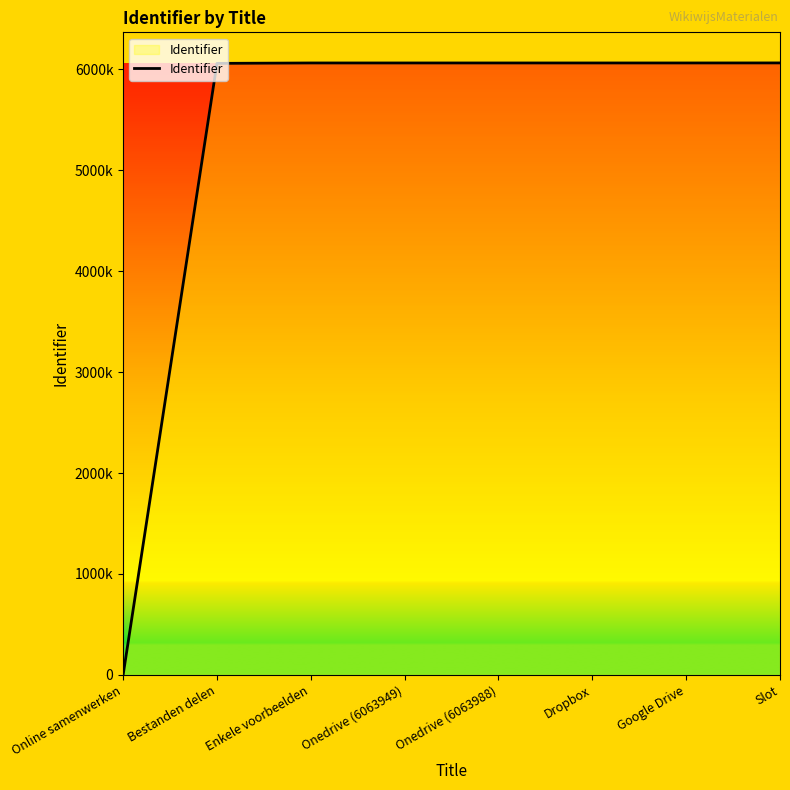

Rank the categories by value from highest to lowest.

Slot, Google Drive, Onedrive (6063988), Dropbox, Onedrive (6063949), Enkele voorbeelden, Bestanden delen, Online samenwerken